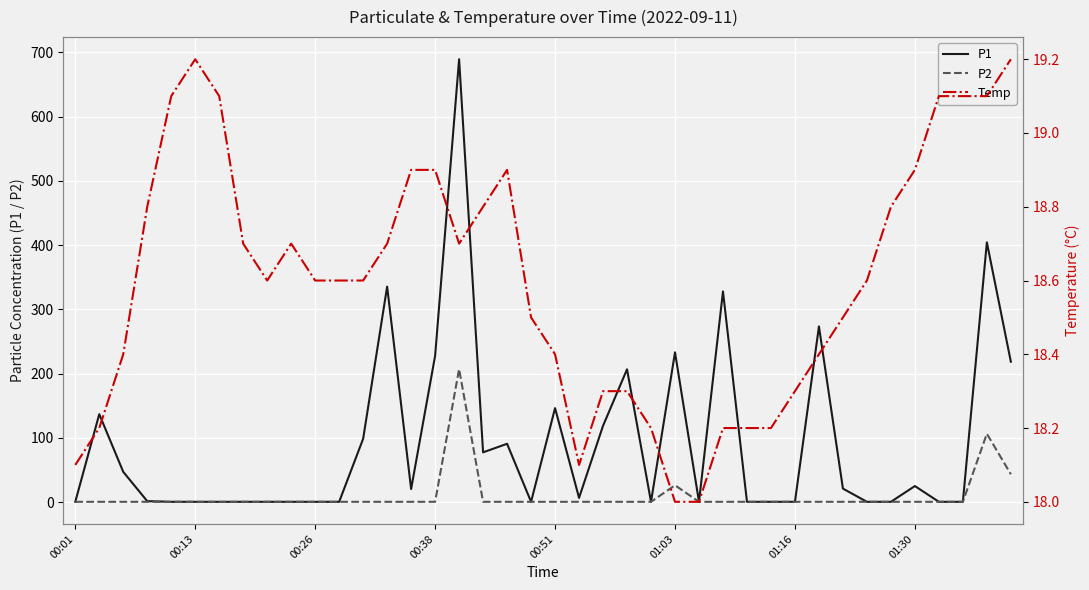

What is the highest value of the P1 series?

689.4